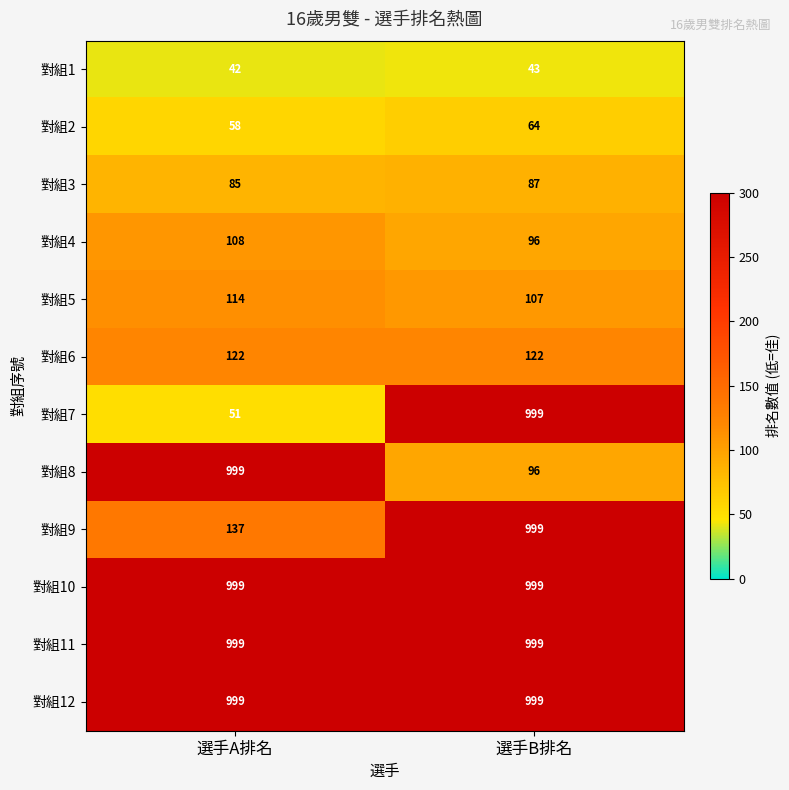

The 對組12 series shows 1510 at 選手B排名. True or false?

False